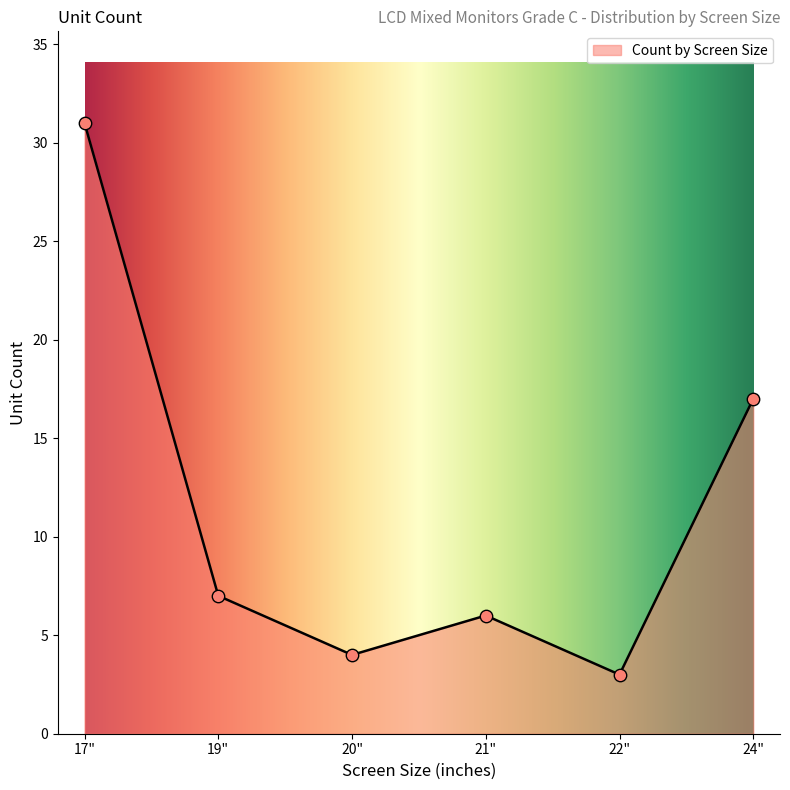

What is the change in value from 20" to 24"?

+13